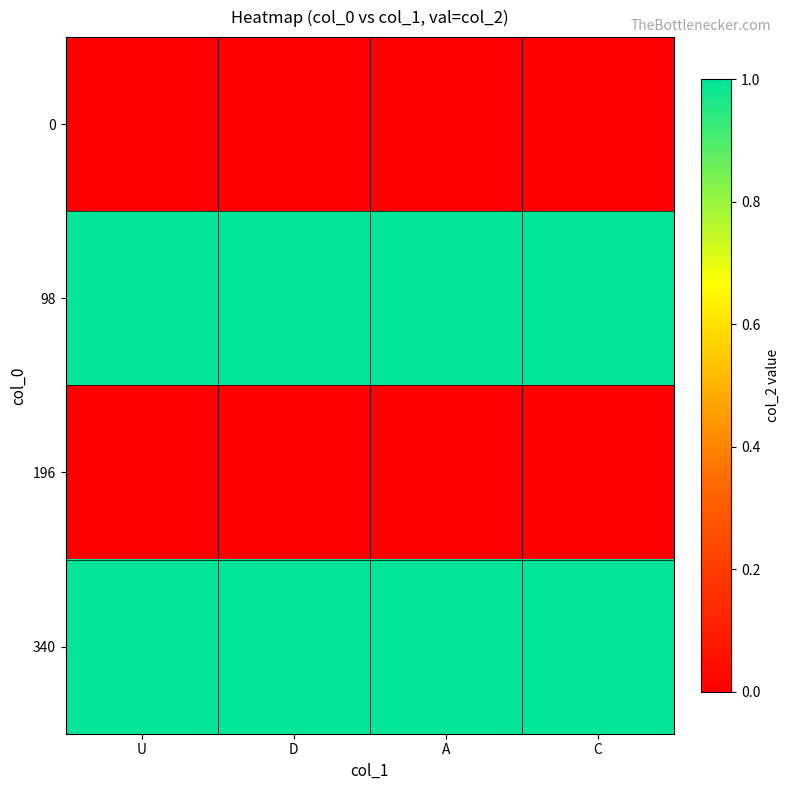

At which category is the sum across all series the highest?

U